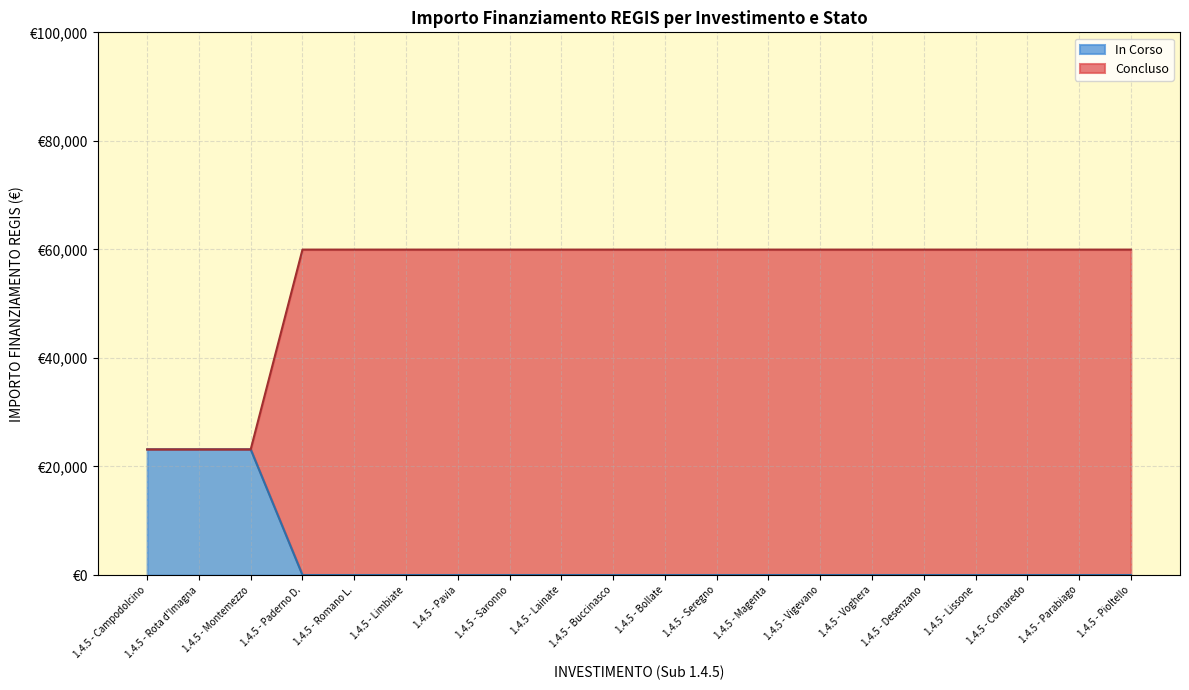

Does the chart display data point markers on the line(s)?

No